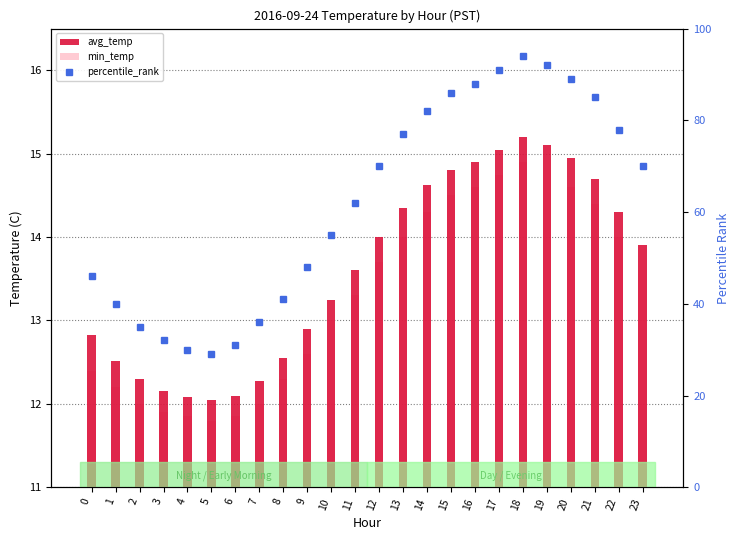

Reading left to right, extract all data points from this chart.

avg_temp: 0=12.8	1=12.5	2=12.3	3=12.2	4=12.1	5=12.1	6=12.1	7=12.3	8=12.6	9=12.9	10=13.2	11=13.6	12=14.0	13=14.3	14=14.6	15=14.8	16=14.9	17=15.1	18=15.2	19=15.1	20=14.9	21=14.7	22=14.3	23=13.9
min_temp: 0=12.4	1=12.2	2=12.0	3=11.9	4=11.8	5=11.8	6=11.8	7=12.0	8=12.3	9=12.6	10=13.0	11=13.3	12=13.7	13=14.0	14=14.3	15=14.5	16=14.6	17=14.8	18=14.9	19=14.8	20=14.6	21=14.4	22=14.0	23=13.6
percentile_rank: 0=46.0	1=40.0	2=35.0	3=32.0	4=30.0	5=29.0	6=31.0	7=36.0	8=41.0	9=48.0	10=55.0	11=62.0	12=70.0	13=77.0	14=82.0	15=86.0	16=88.0	17=91.0	18=94.0	19=92.0	20=89.0	21=85.0	22=78.0	23=70.0